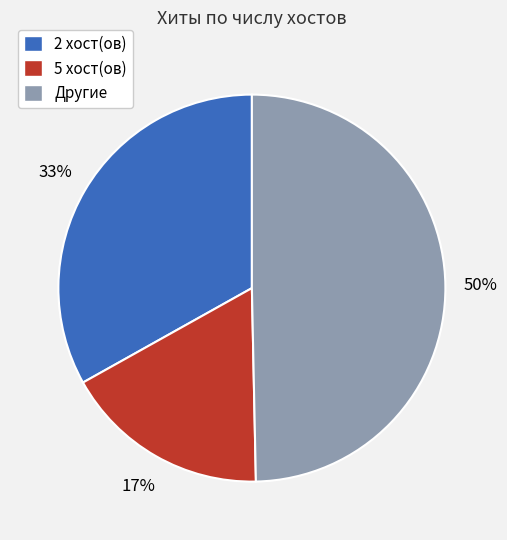

Rank the categories by value from lowest to highest.

5 хост(ов), 2 хост(ов), Другие